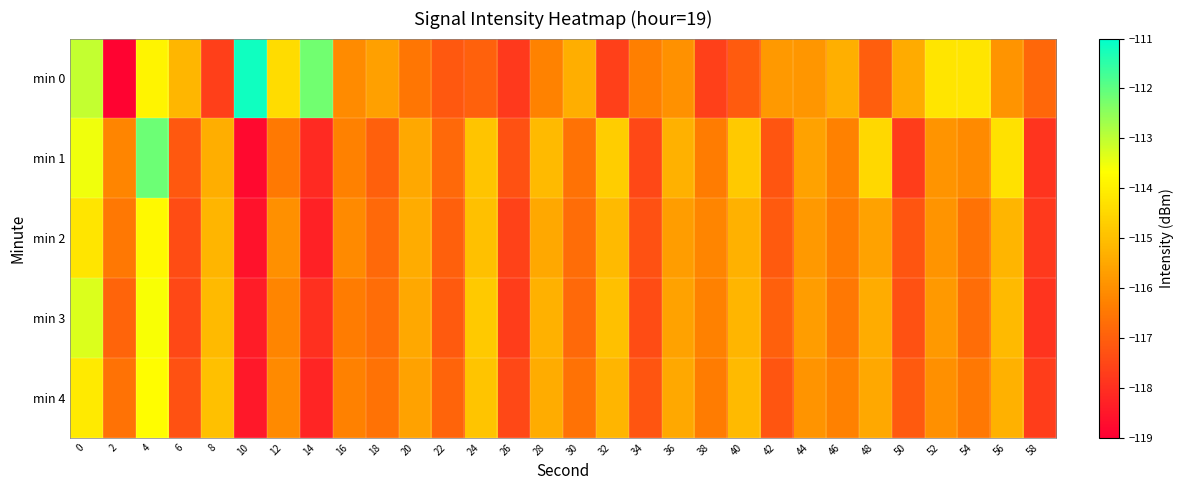

Which has a higher value, 52 or 54?

54